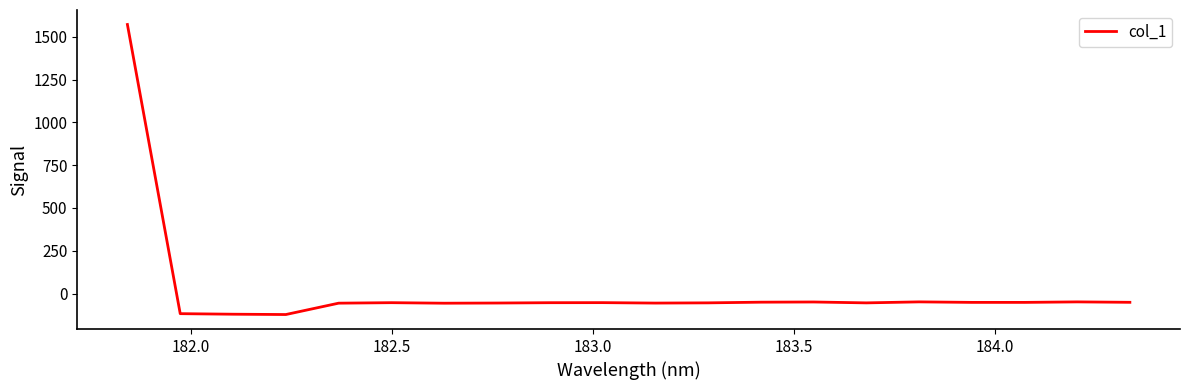

What is the smallest value displayed?

-122.6